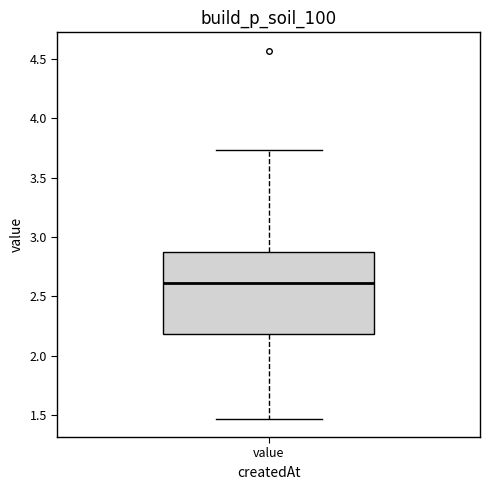

Transcribe this box plot: give where the median line is, the range the box spans, and where the two whiskers end, as read against the y-axis. The values are not printed on the chart, so give them approximately, as read against the axis.

median 2.60, box 2.20 to 2.90, whiskers 1.45 to 3.75